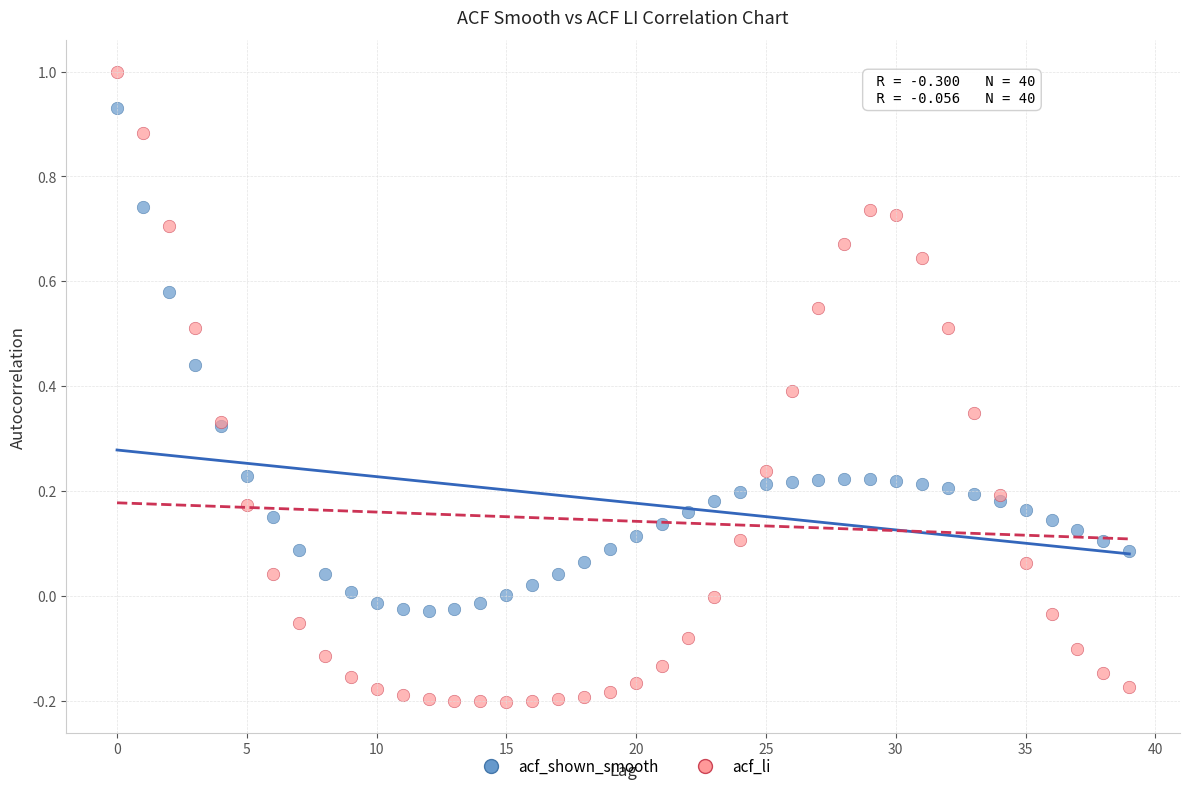

Which series contains the lowest Y value?

acf_li